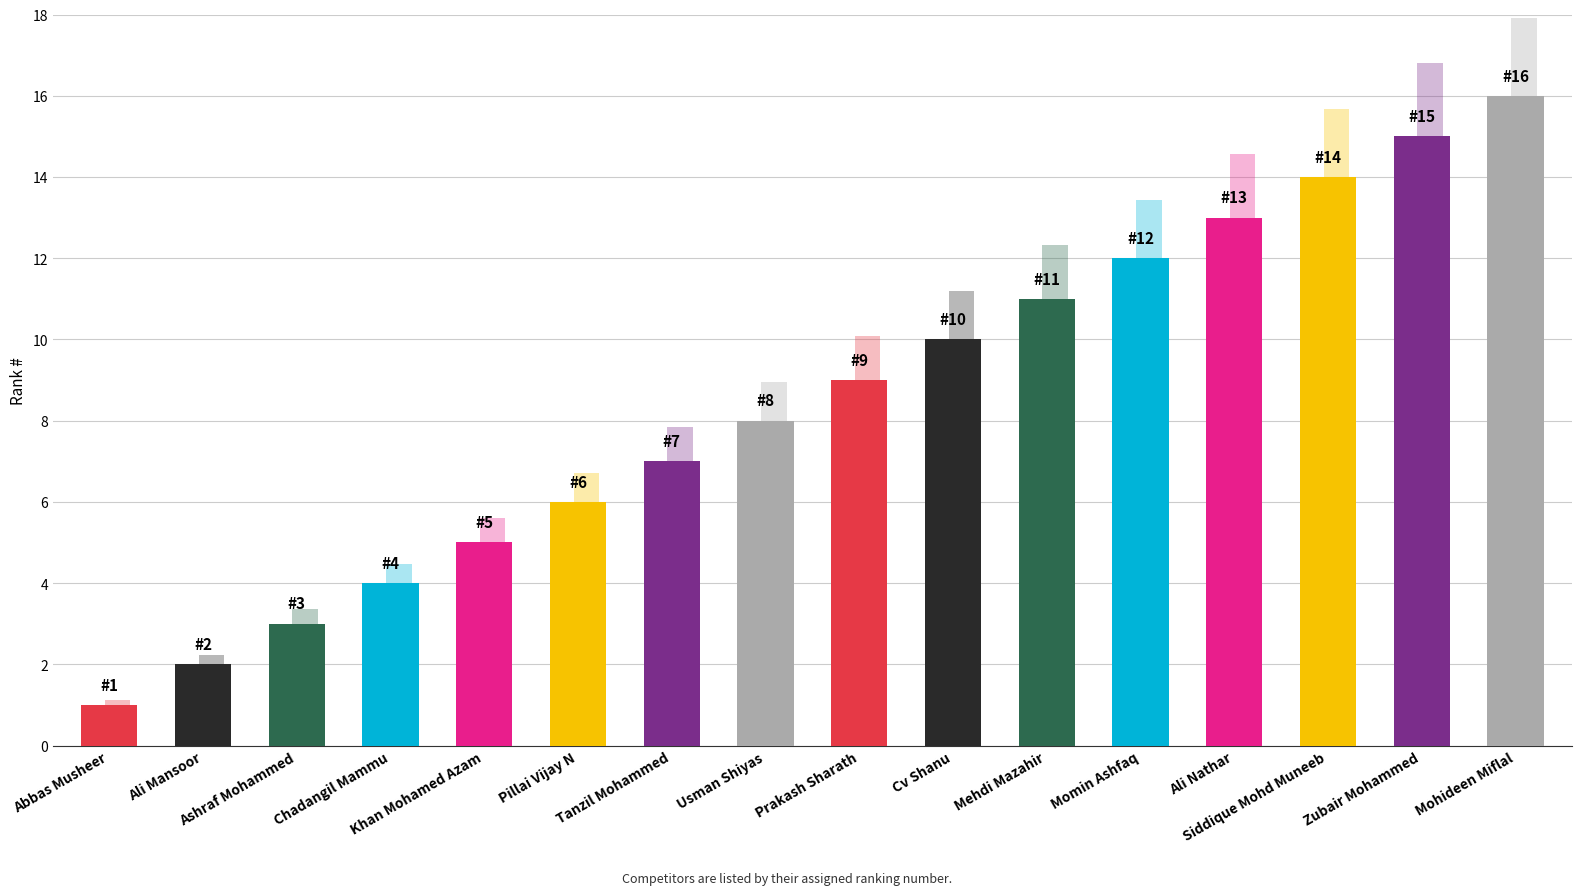

What is the label of the 4th bar from the right?

Ali Nathar